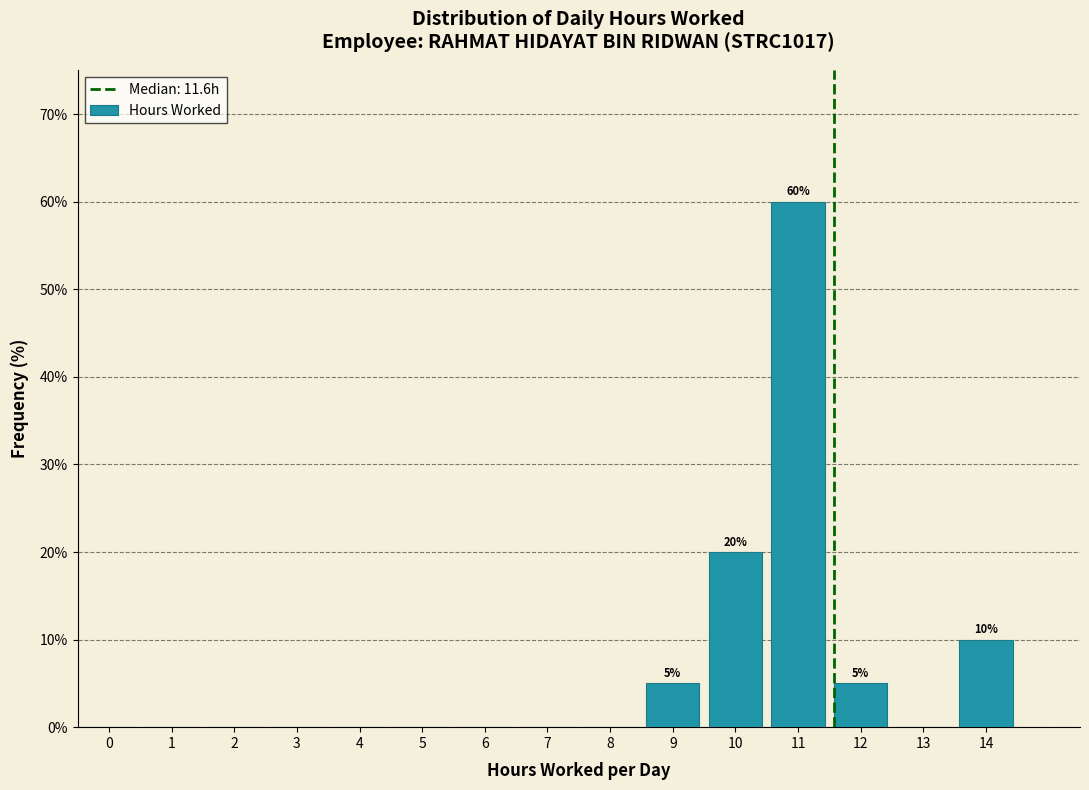

Reading right to left, transcribe all the data shown in this chart.

14=10	13=0	12=5	11=60	10=20	9=5	8=0	7=0	6=0	5=0	4=0	3=0	2=0	1=0	0=0